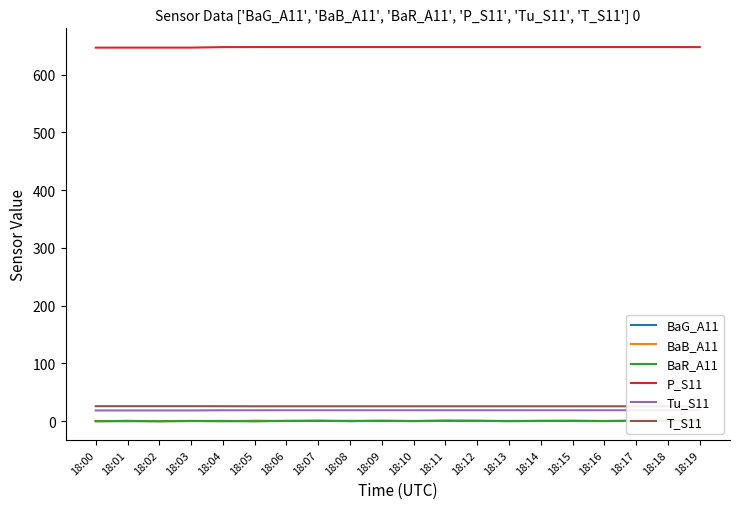

True or false: P_S11 and T_S11 cross at least once.

False